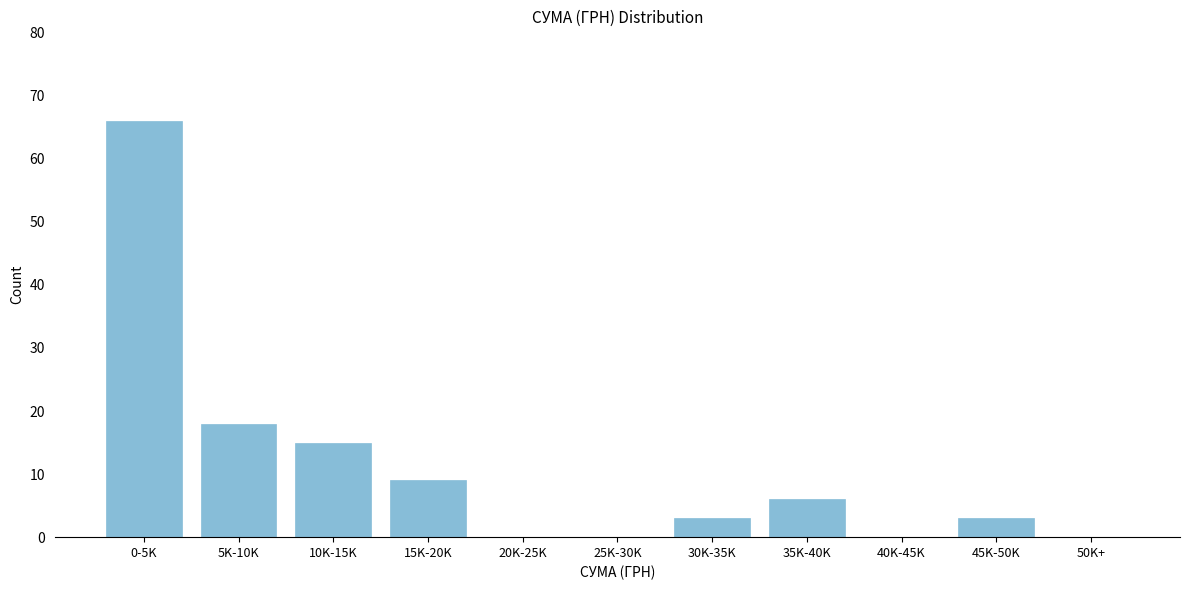

Reading right to left, what are all the values shown in this chart?

50K+=0	45K-50K=3	40K-45K=0	35K-40K=6	30K-35K=3	25K-30K=0	20K-25K=0	15K-20K=9	10K-15K=15	5K-10K=18	0-5K=66